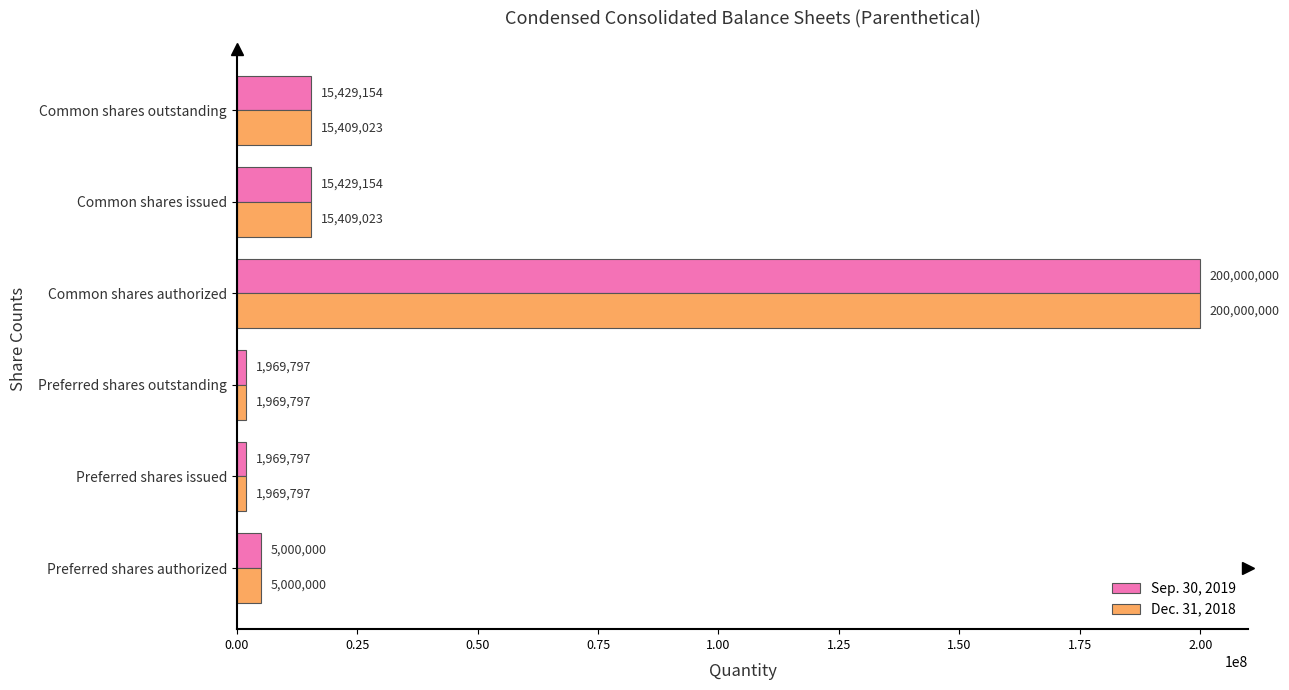

Which category has the highest value in the Sep. 30, 2019 series?

Common shares authorized